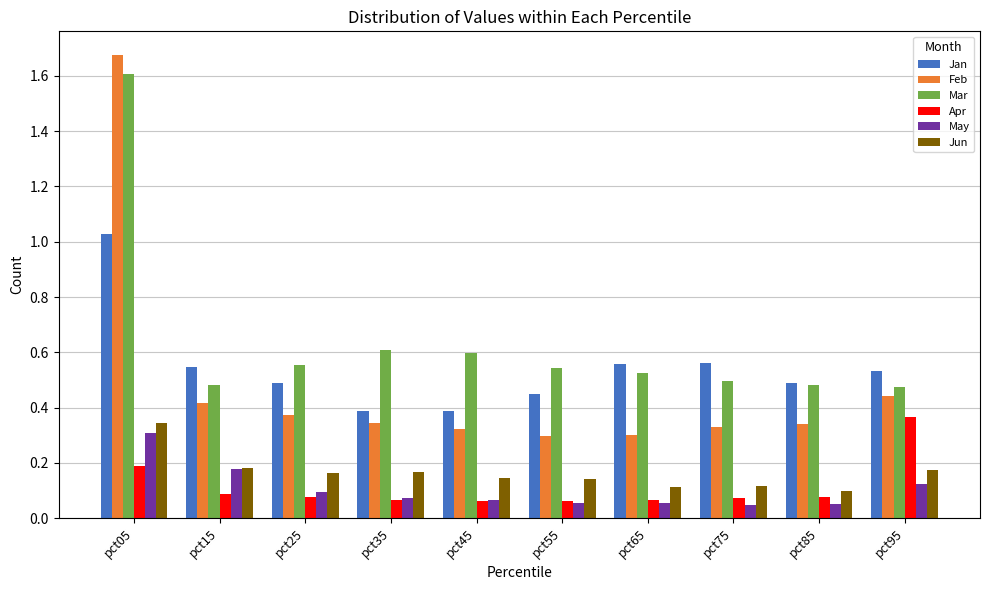

Which series changed the most between pct15 and pct85?

May